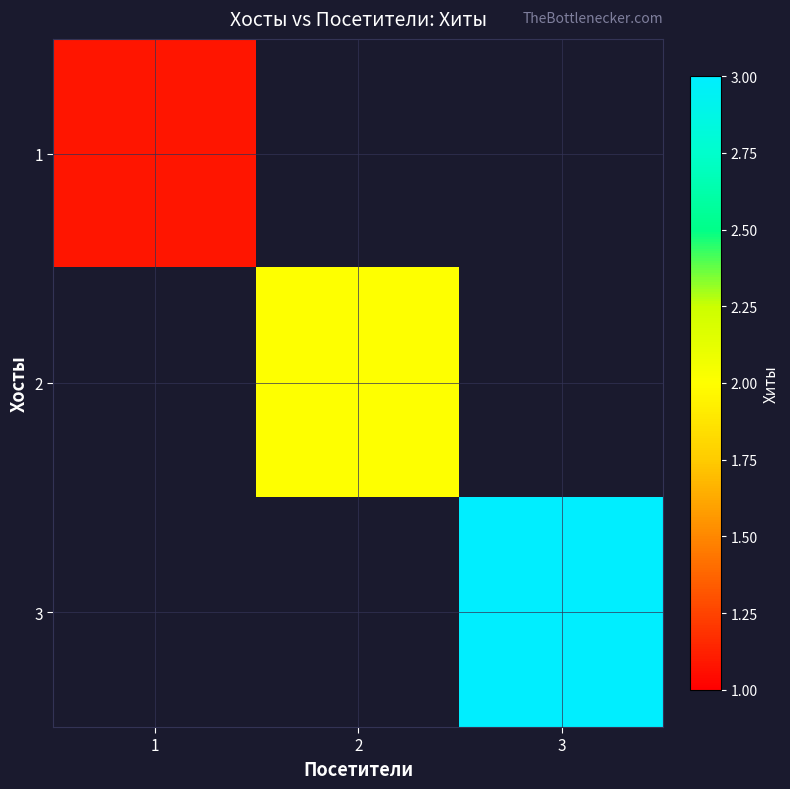

True or false: 1 has a value of 0.6 at 1.

False